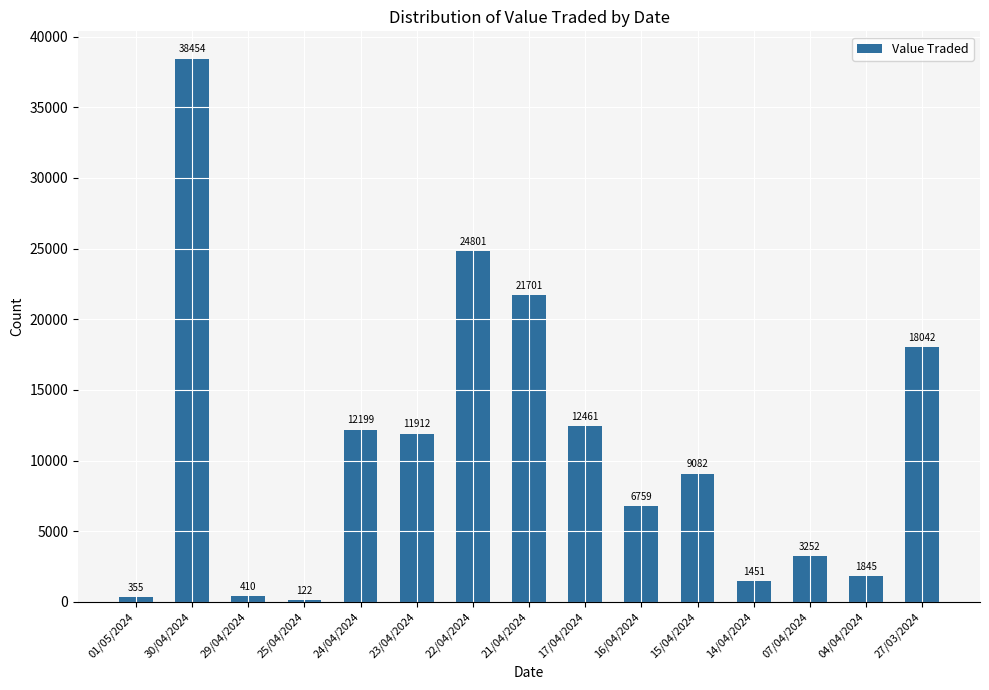

What is the difference between the second highest and minimum values?

24679